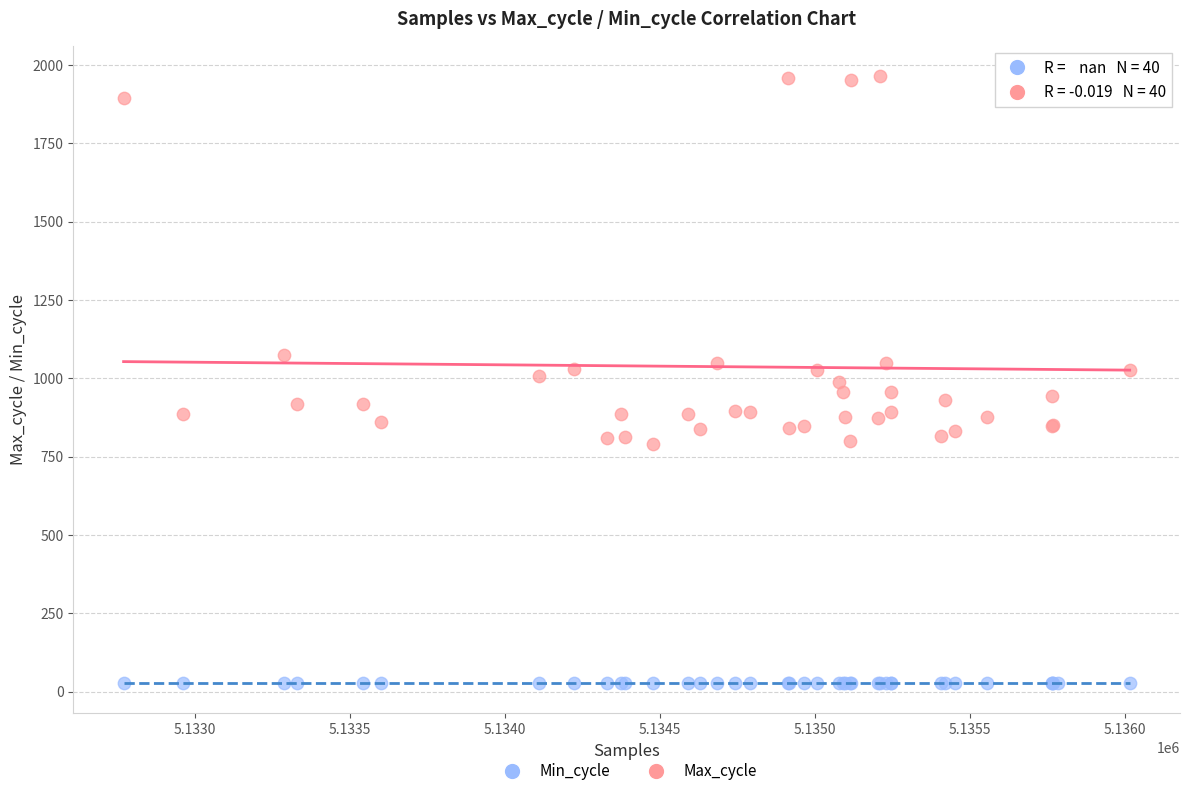

Which series contains the highest Y value?

Max_cycle